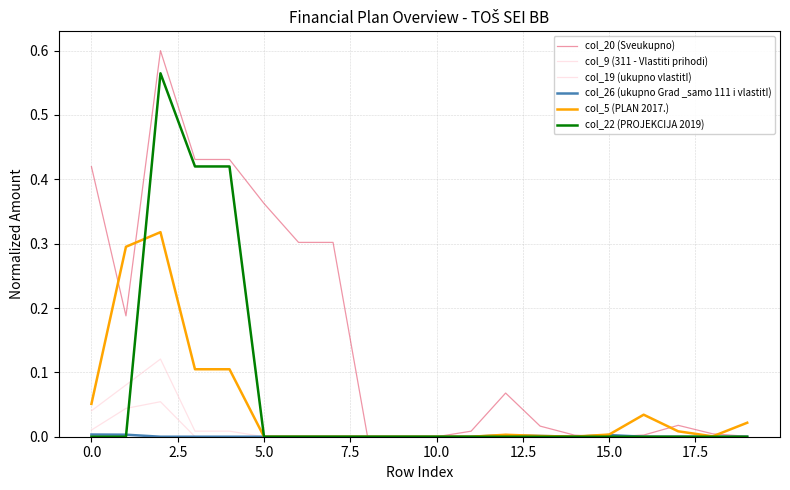

Which series has the largest total across all categories?

col_20 (Sveukupno)